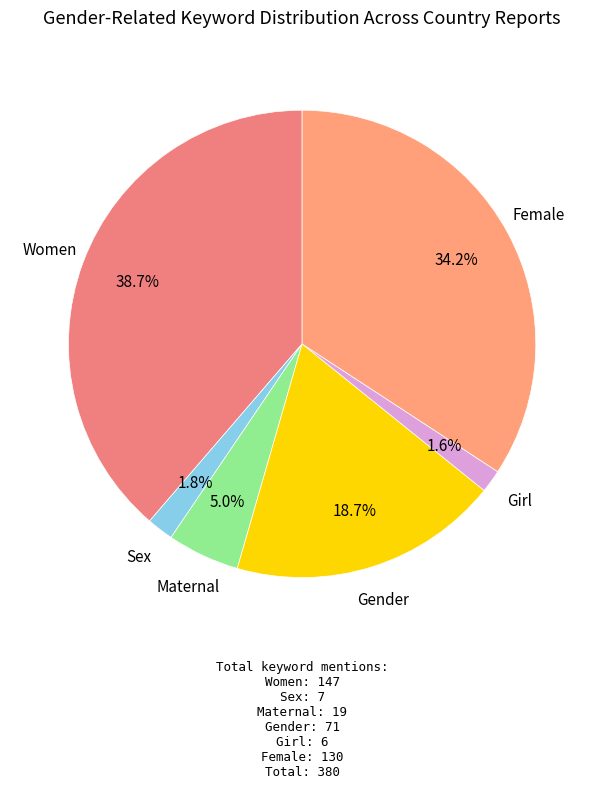

What is the largest slice in the pie chart?

Women